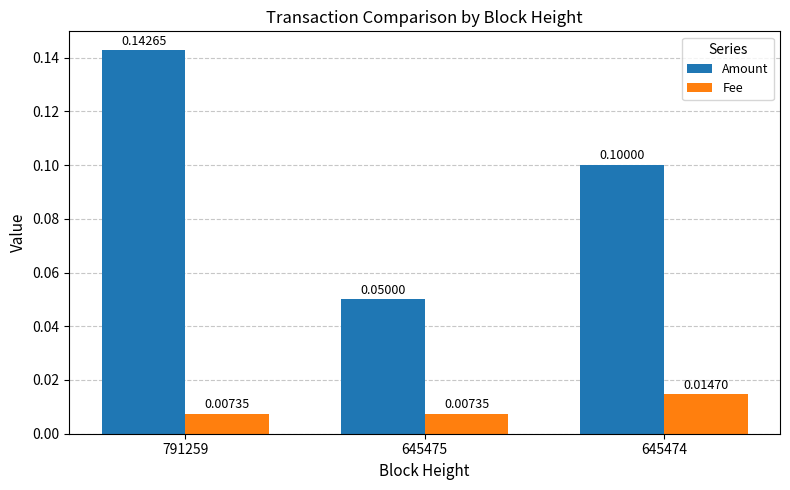

Between 645475 and 645474, which series saw the biggest shift?

Amount